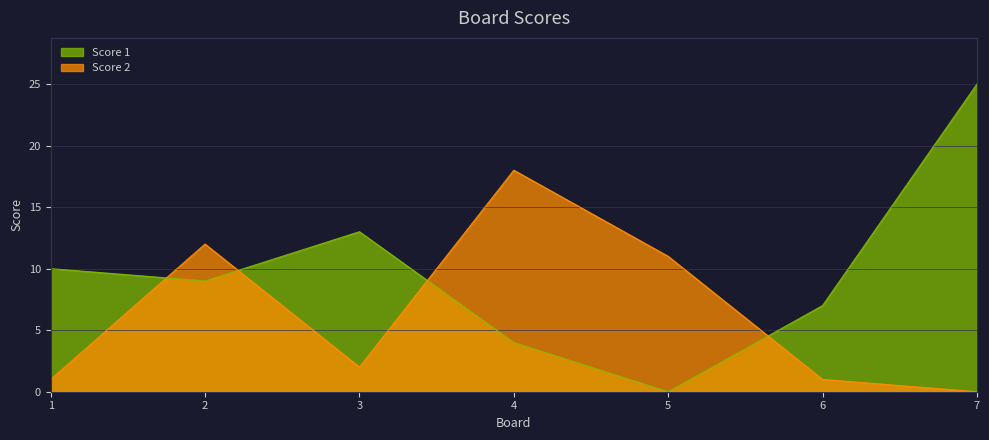

Rank the series at 7 from lowest to highest value.

Score 2, Score 1